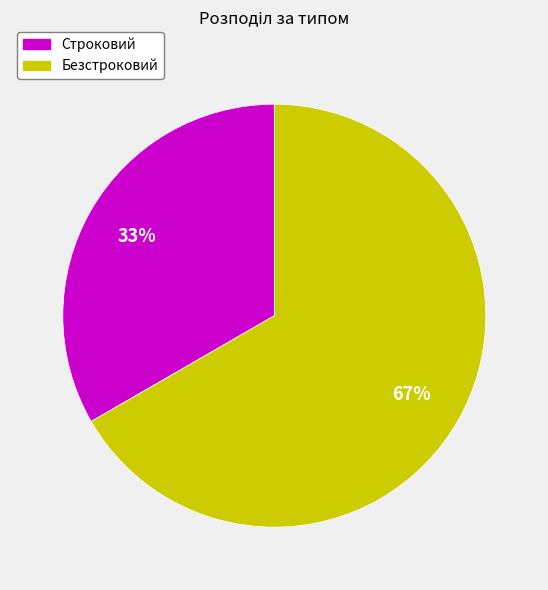

How many segments does this pie chart have?

2